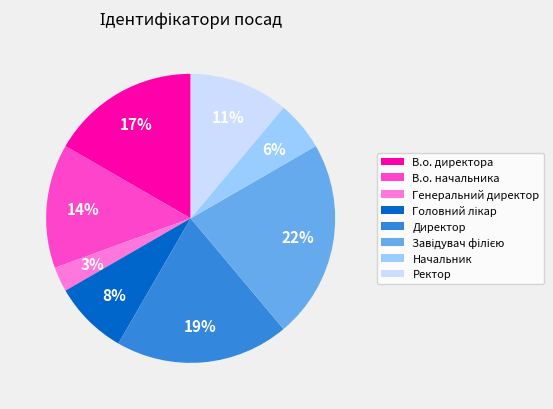

Combined, do В.о. директора and Ректор account for over 50%?

No